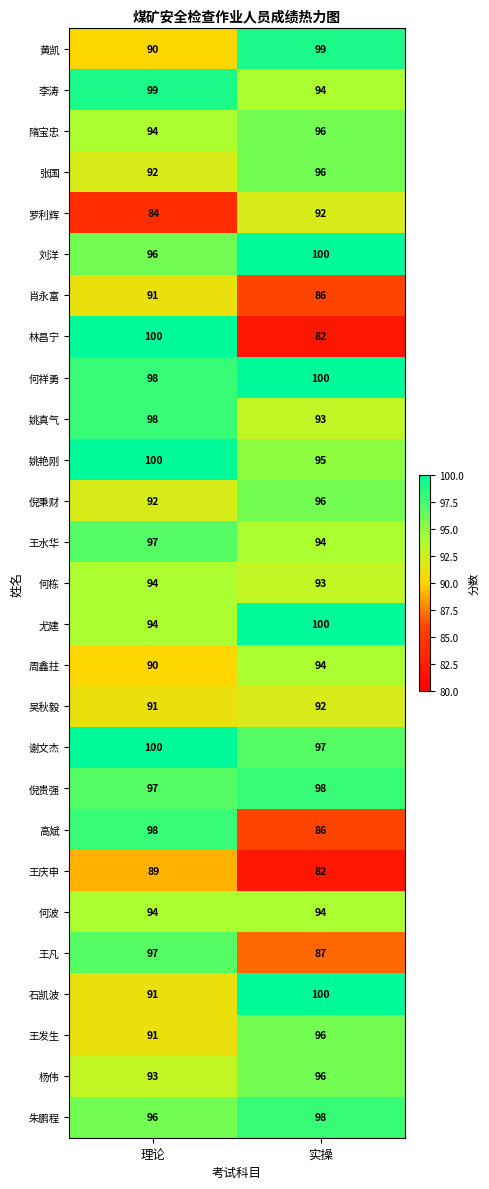

Read the 肖永富 value at 理论.

91